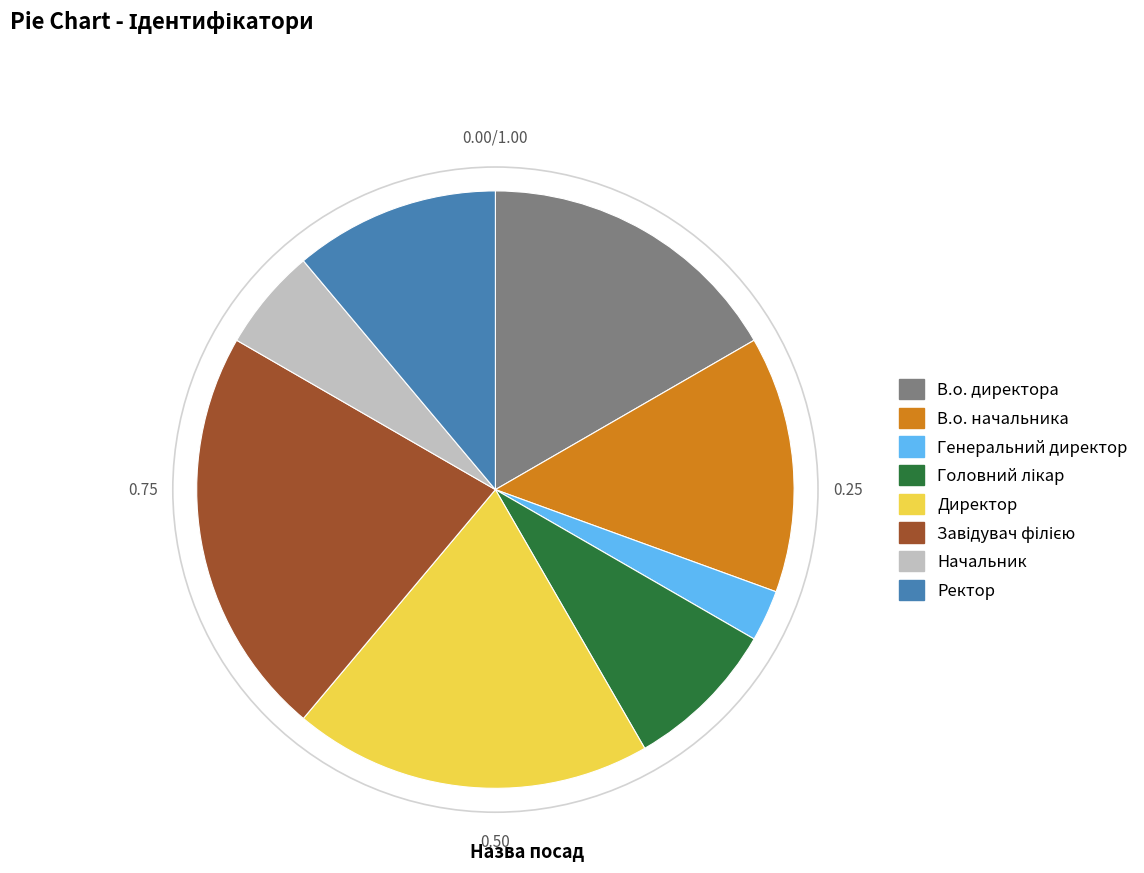

How many segments does this pie chart have?

8